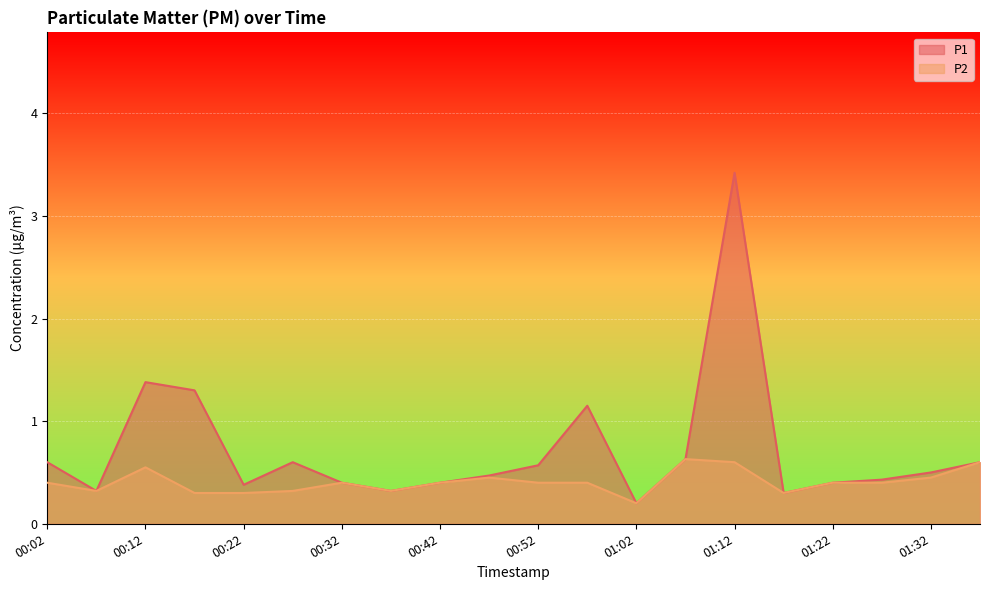

Is the value of P2 at 01:37 greater than the value of P1 at 00:42?

Yes